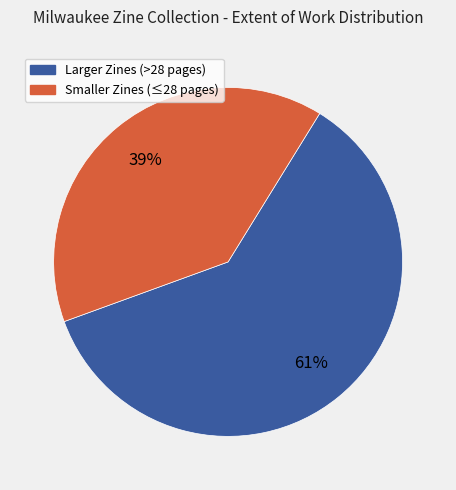

Is there a majority slice in this chart?

Yes